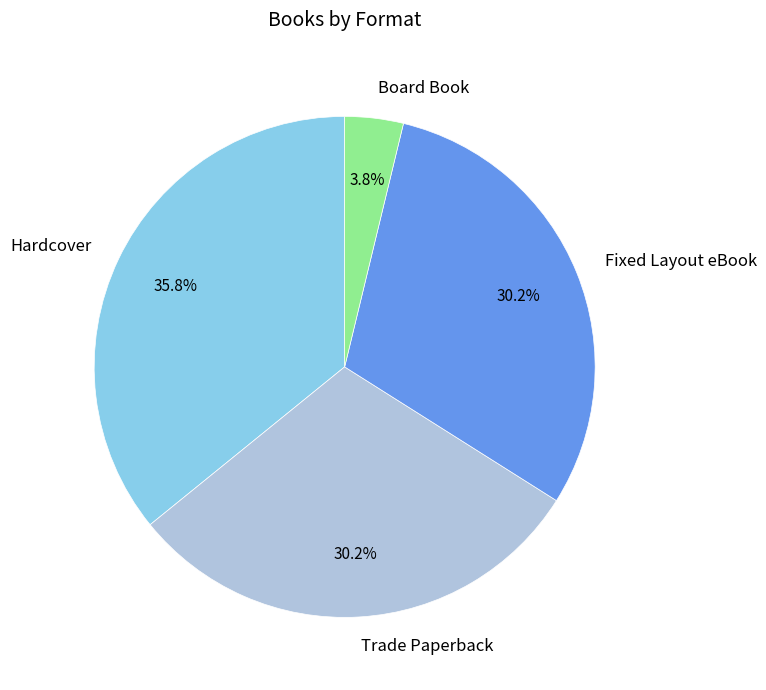

Is the sum of Hardcover and Fixed Layout eBook greater than half?

Yes